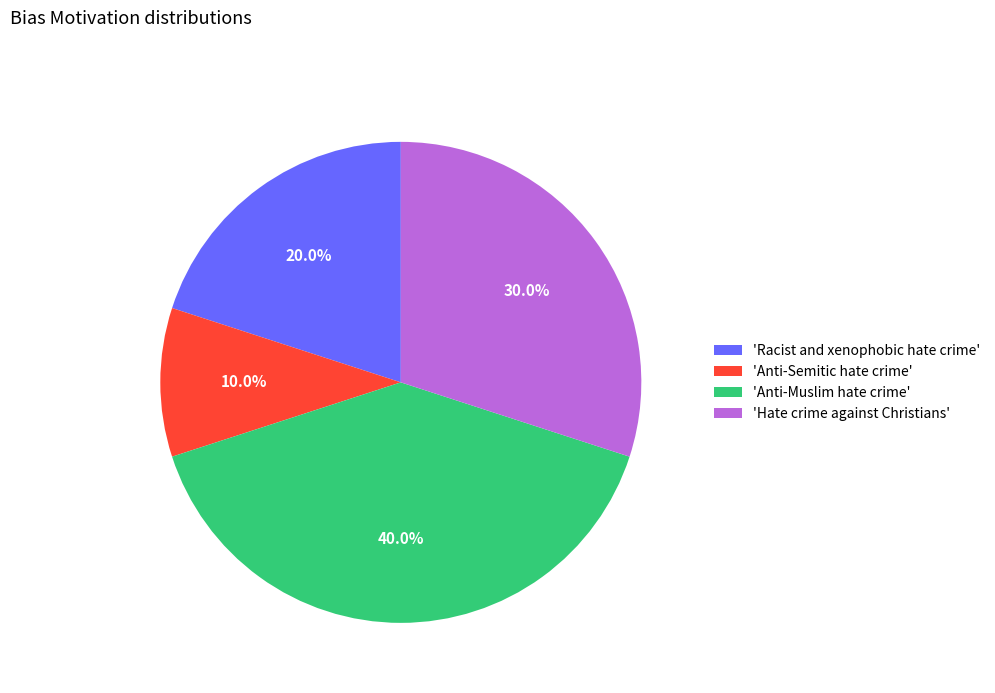

Does any single category account for the majority?

No